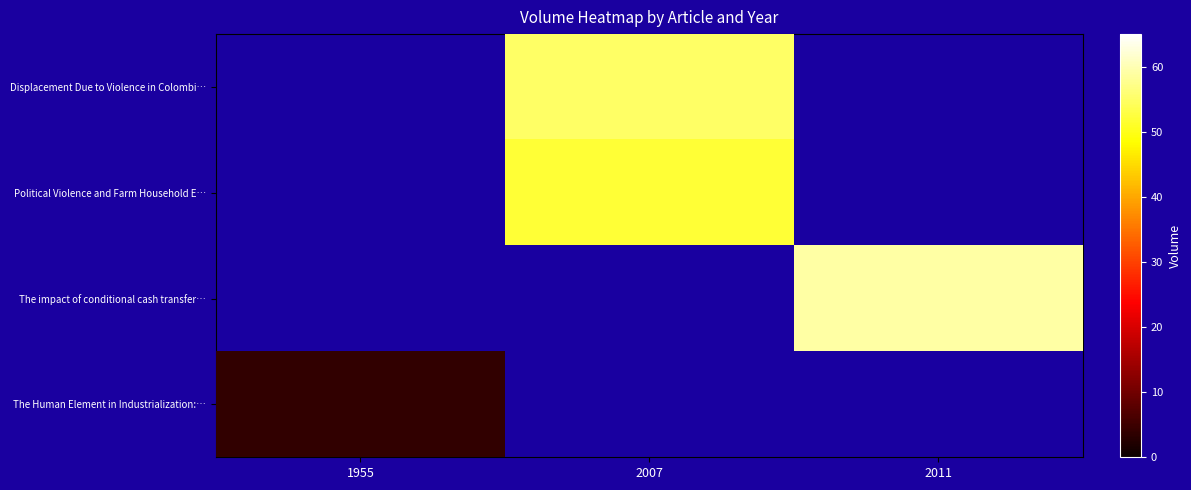

Count the number of data series in this chart.

4